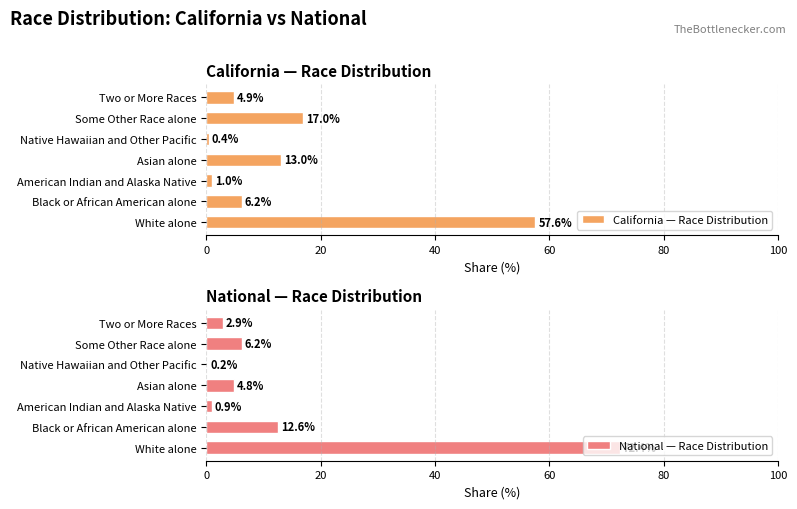

Rank the categories by California — Race Distribution value from highest to lowest.

White alone, Some Other Race alone, Asian alone, Black or African American alone, Two or More Races, American Indian and Alaska Native, Native Hawaiian and Other Pacific